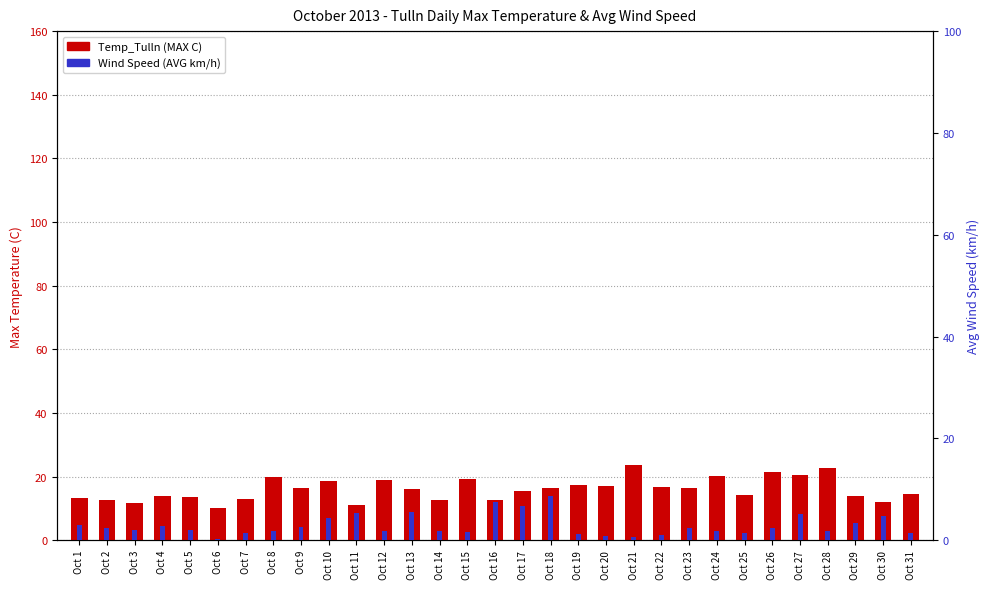

What is the value of the Temp_Tulln (MAX C) bar at the 8th from the left?

20.0